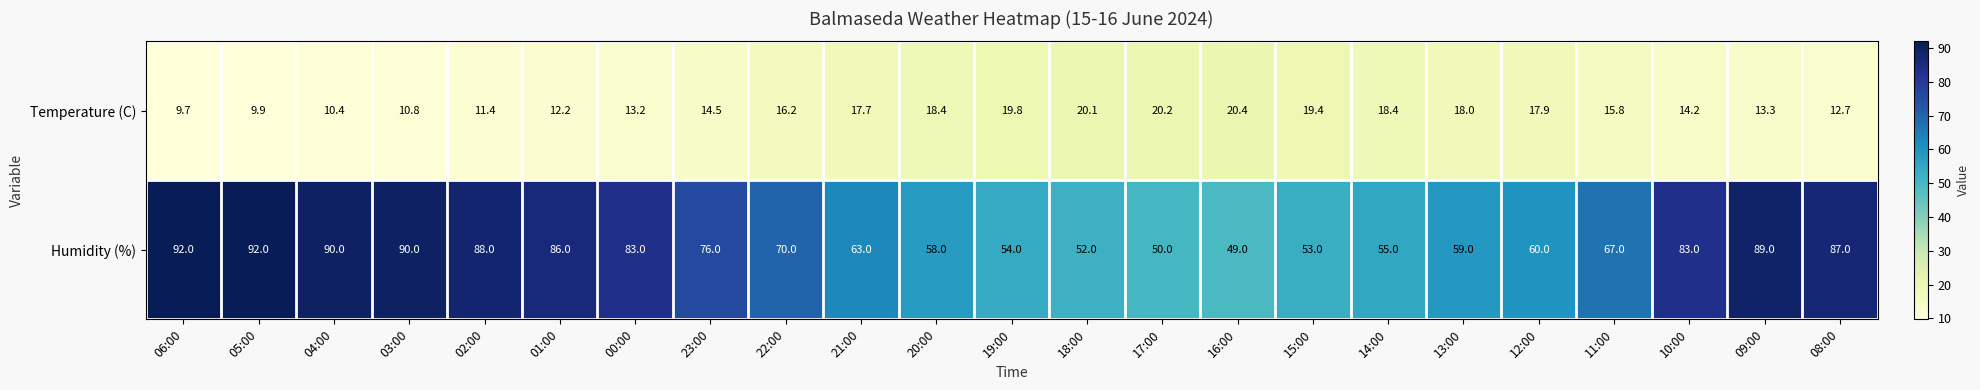

Which series has the widest spread of values?

Humidity (%)